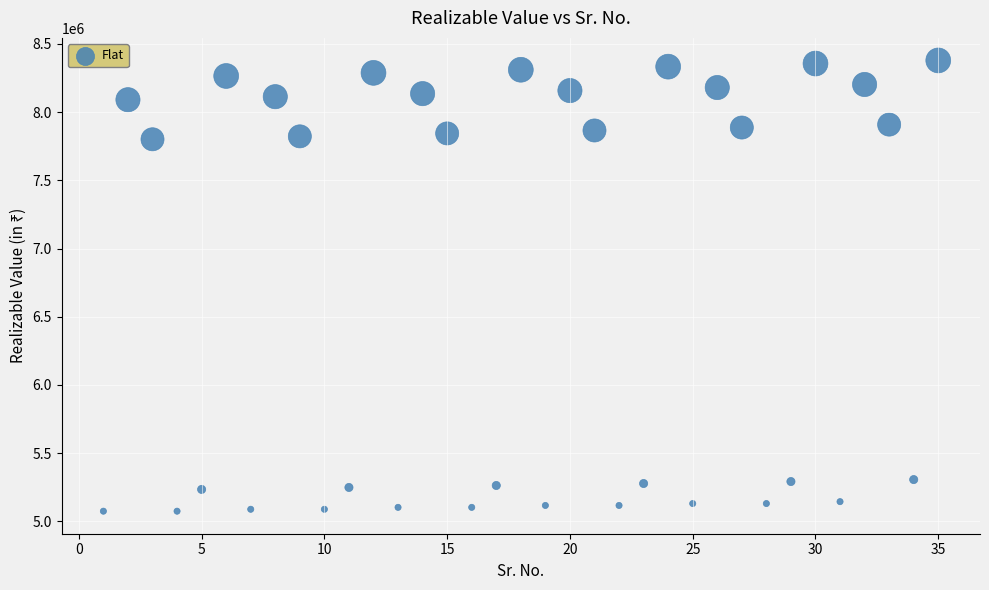

What is the range of Y values (max minus min)?

3304000